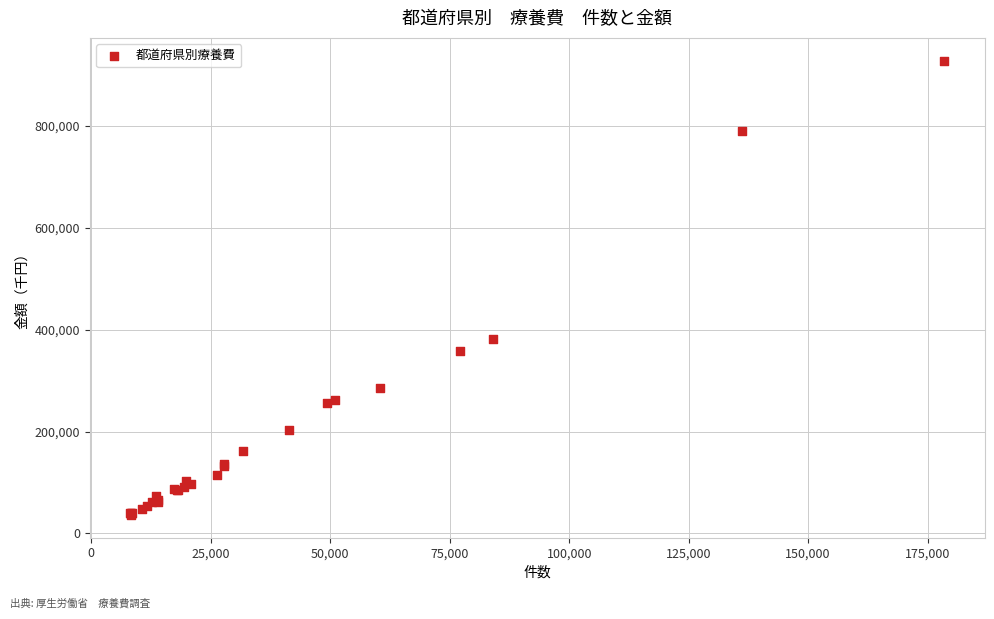

What Y value in the scatter plot is closest to 482226?

381591.1